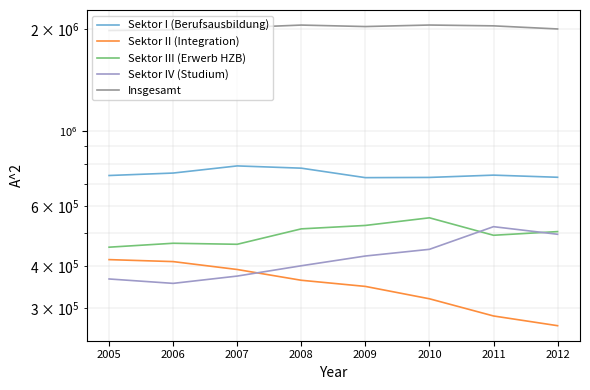

Rank the series at 2009 from lowest to highest value.

Sektor II (Integration), Sektor IV (Studium), Sektor III (Erwerb HZB), Sektor I (Berufsausbildung), Insgesamt